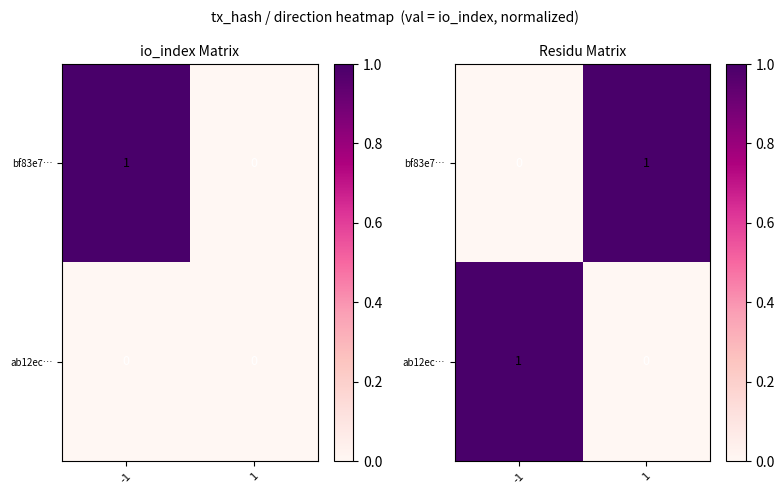

True or false: bf83e7… has a value of 0 at -1.

True